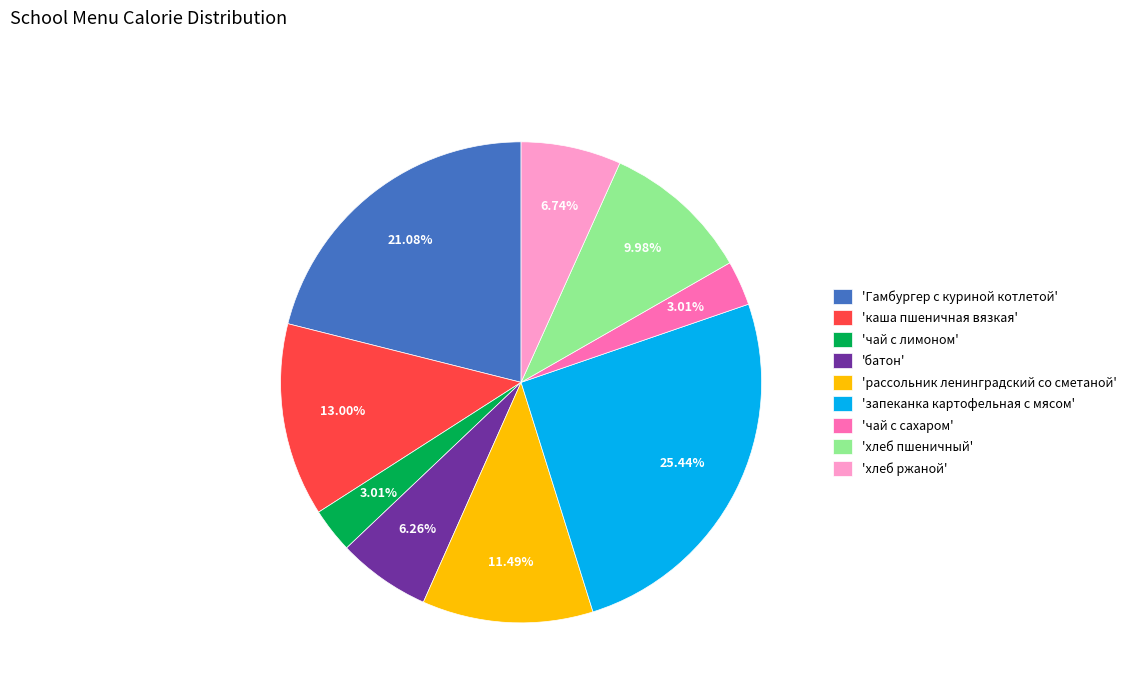

What is the largest slice in the pie chart?

'запеканка картофельная с мясом'